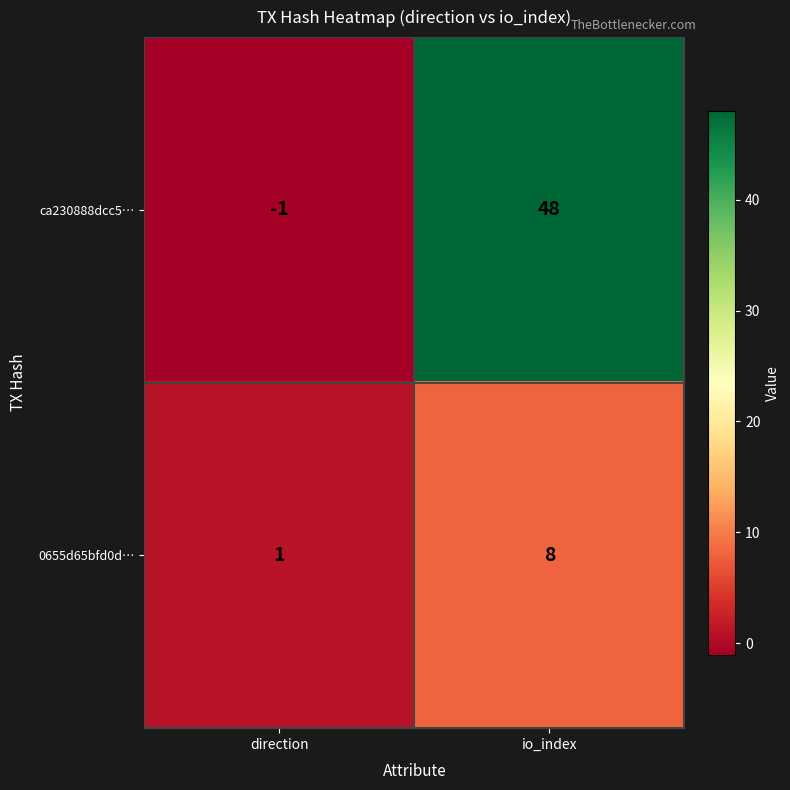

Rank the series at io_index from highest to lowest value.

ca230888dcc5…, 0655d65bfd0d…